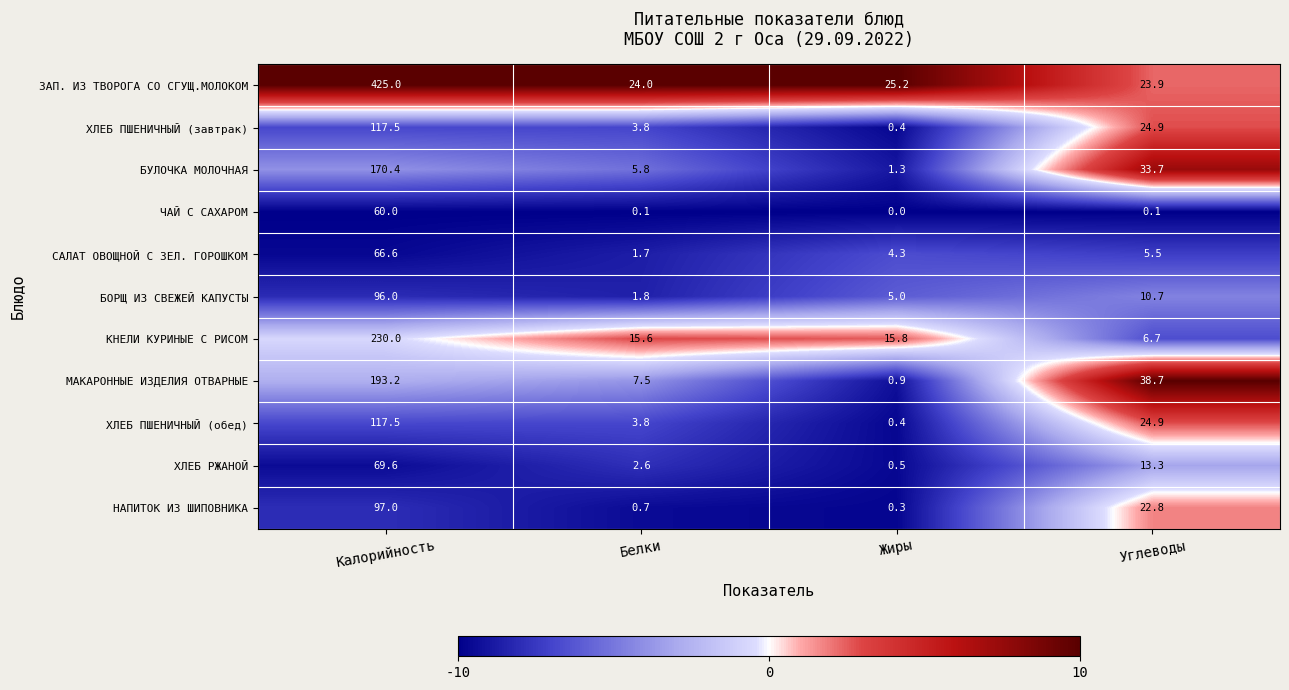

At which label does БОРЩ ИЗ СВЕЖЕЙ КАПУСТЫ first exceed 10?

Калорийность